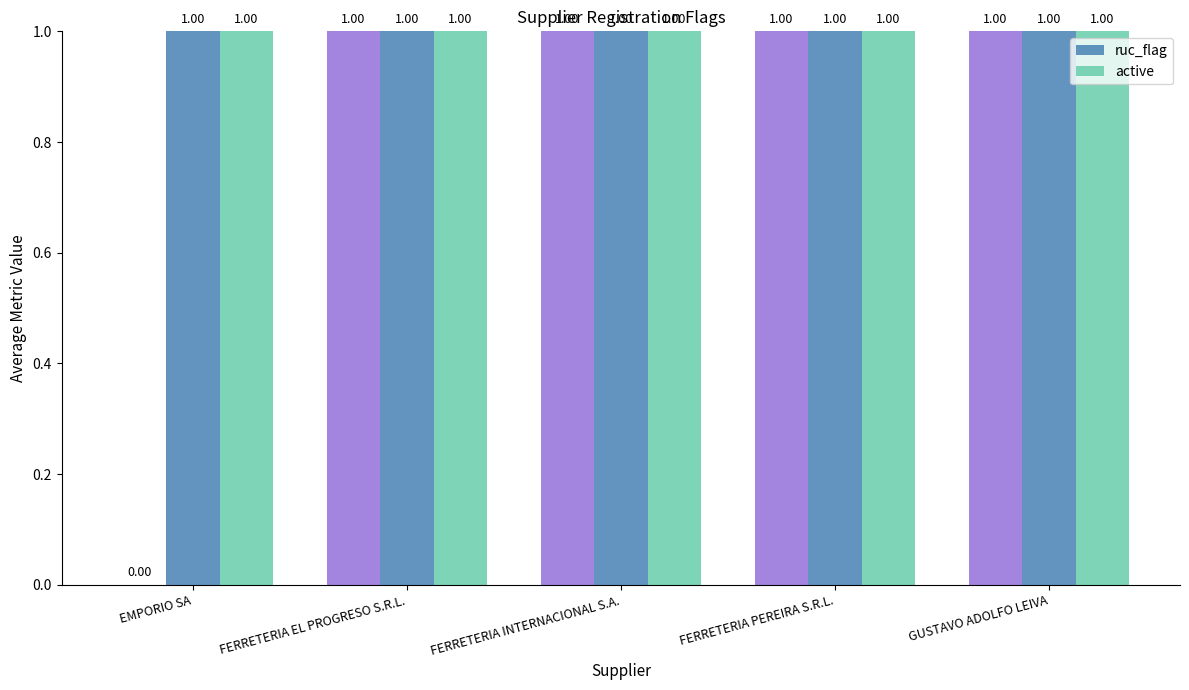

Which has a higher value, GUSTAVO ADOLFO LEIVA or FERRETERIA INTERNACIONAL S.A.?

GUSTAVO ADOLFO LEIVA